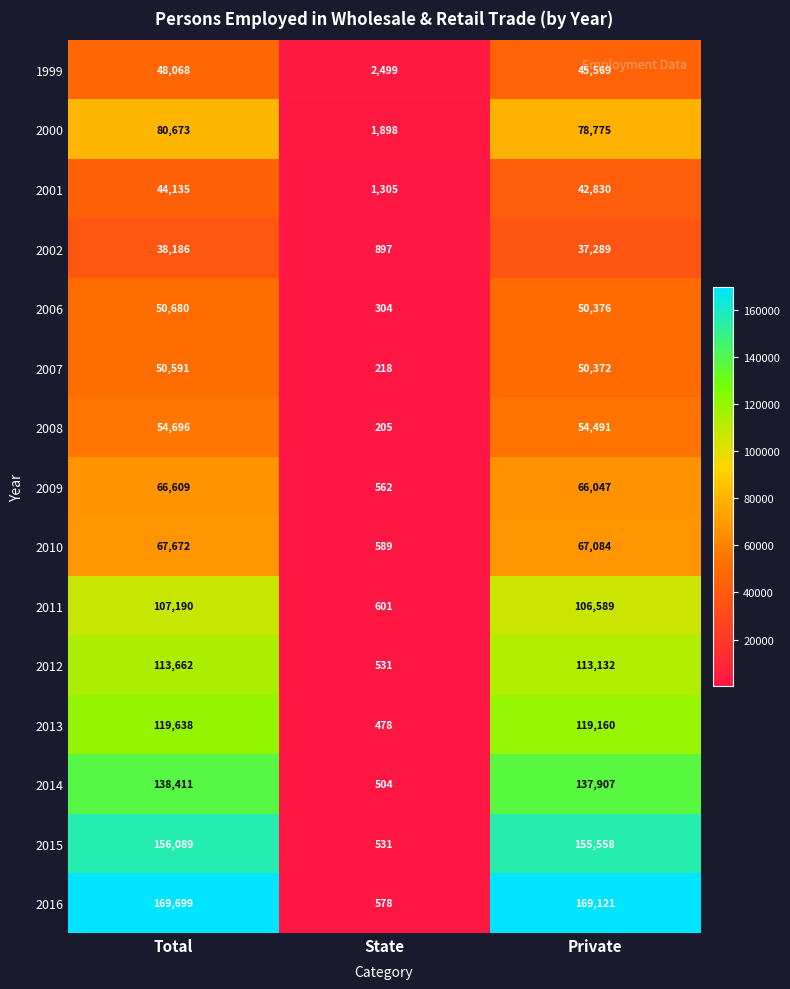

What is the difference between the highest and lowest values at Total?

131513